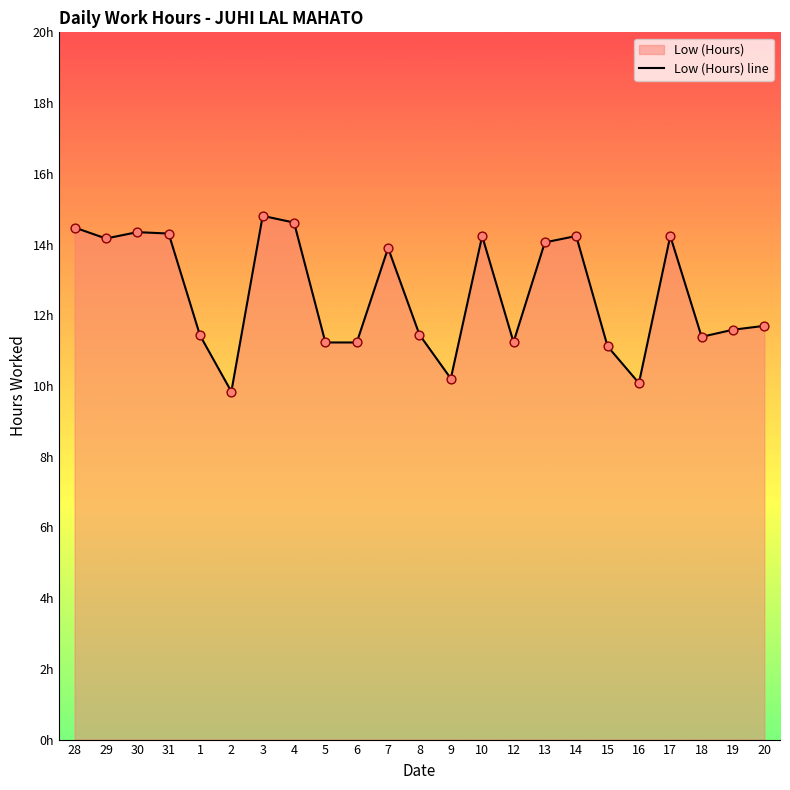

Which has a higher value, 10 or 31?

31